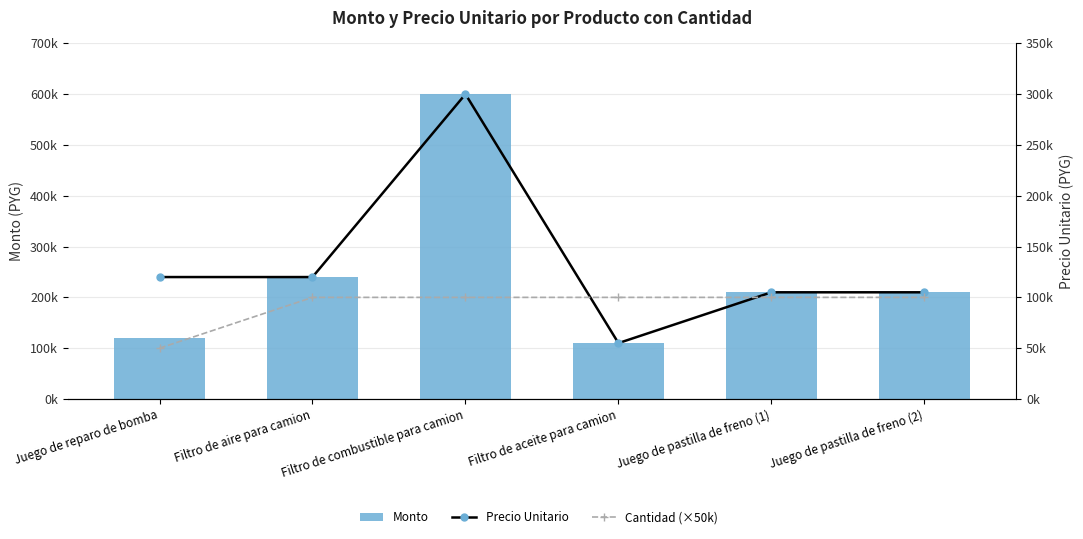

Is the value of Cantidad (×50k) at Juego de pastilla de freno (2) greater than the value of Precio Unitario at Juego de reparo de bomba?

No